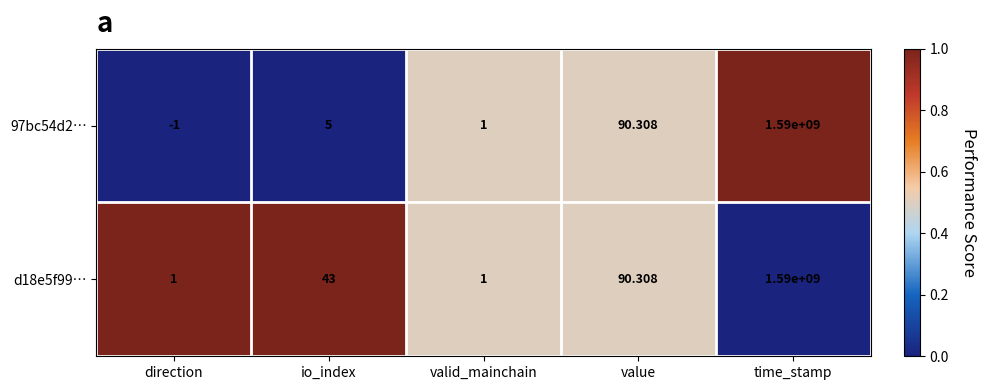

What is the total value across all series at direction?

0.0